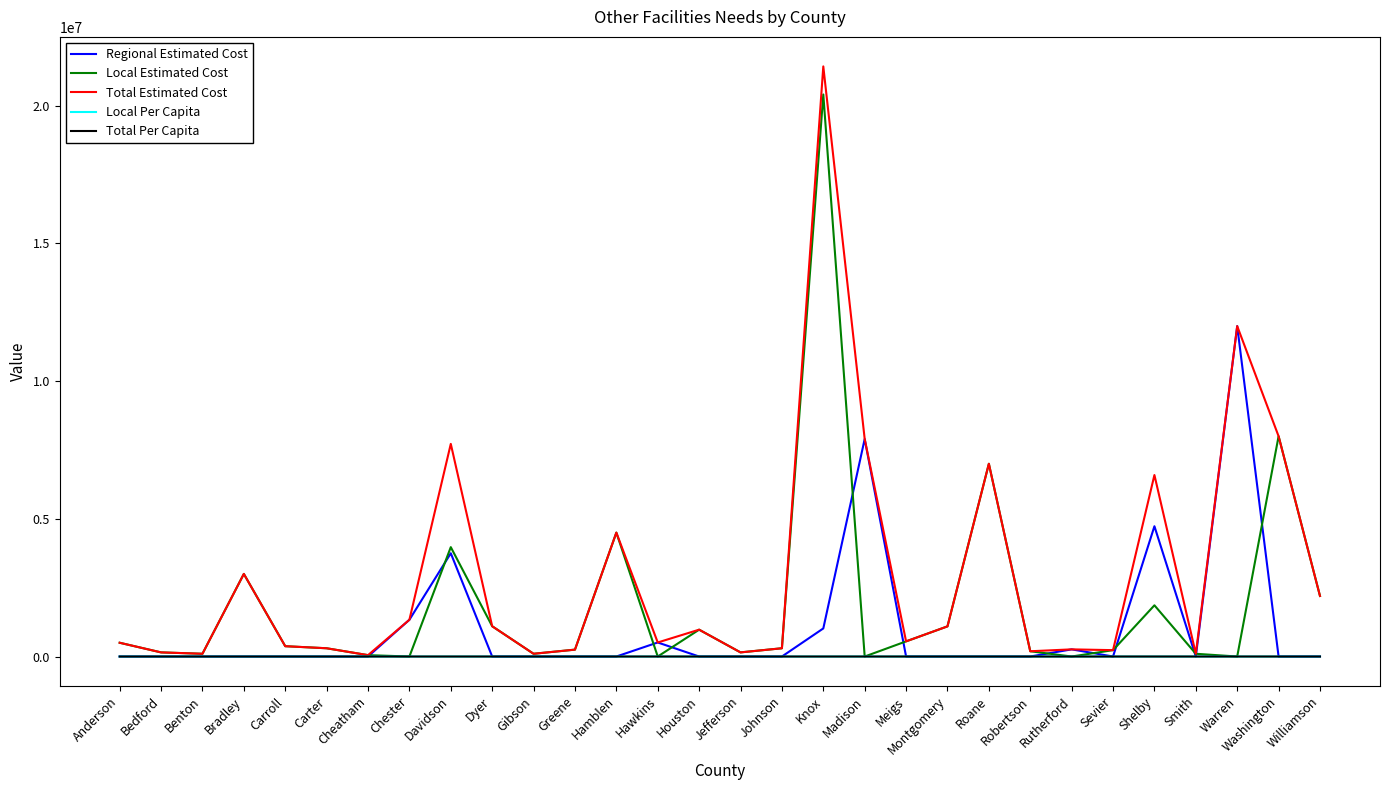

At which category is the sum across all series the highest?

Knox